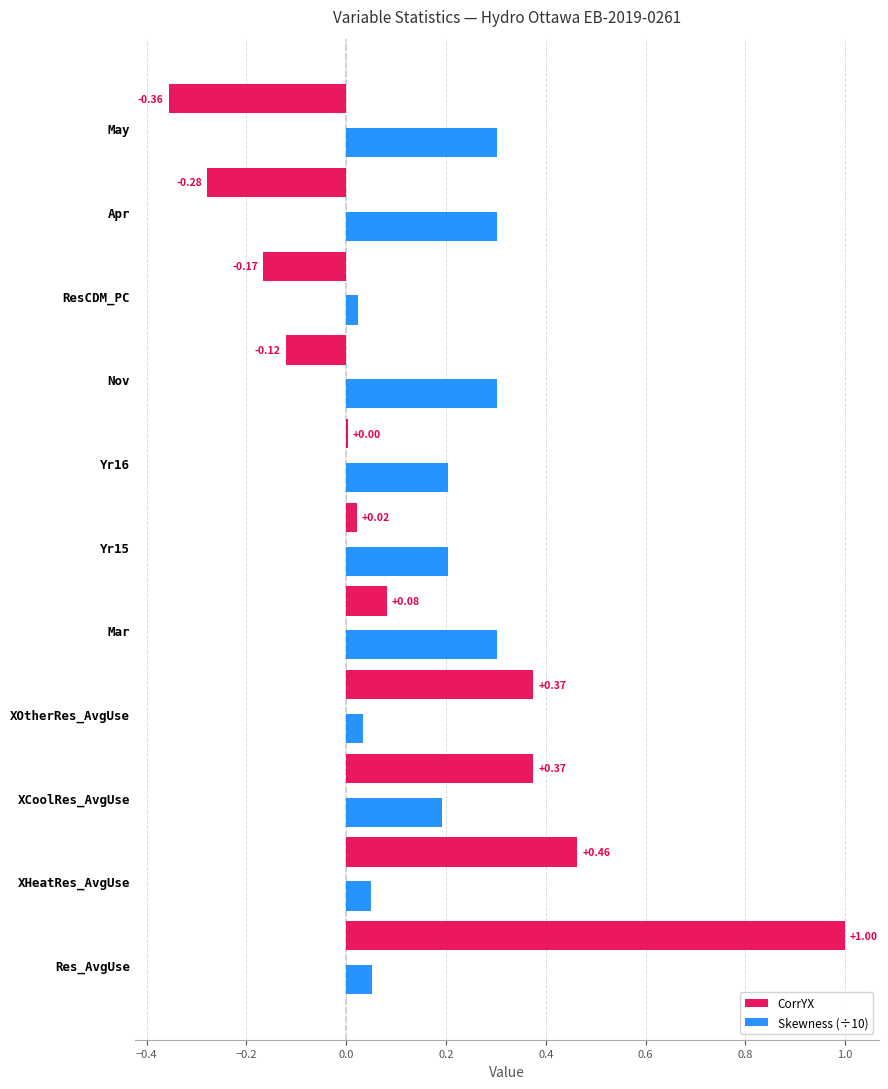

At which category is the sum across all series the highest?

Res_AvgUse